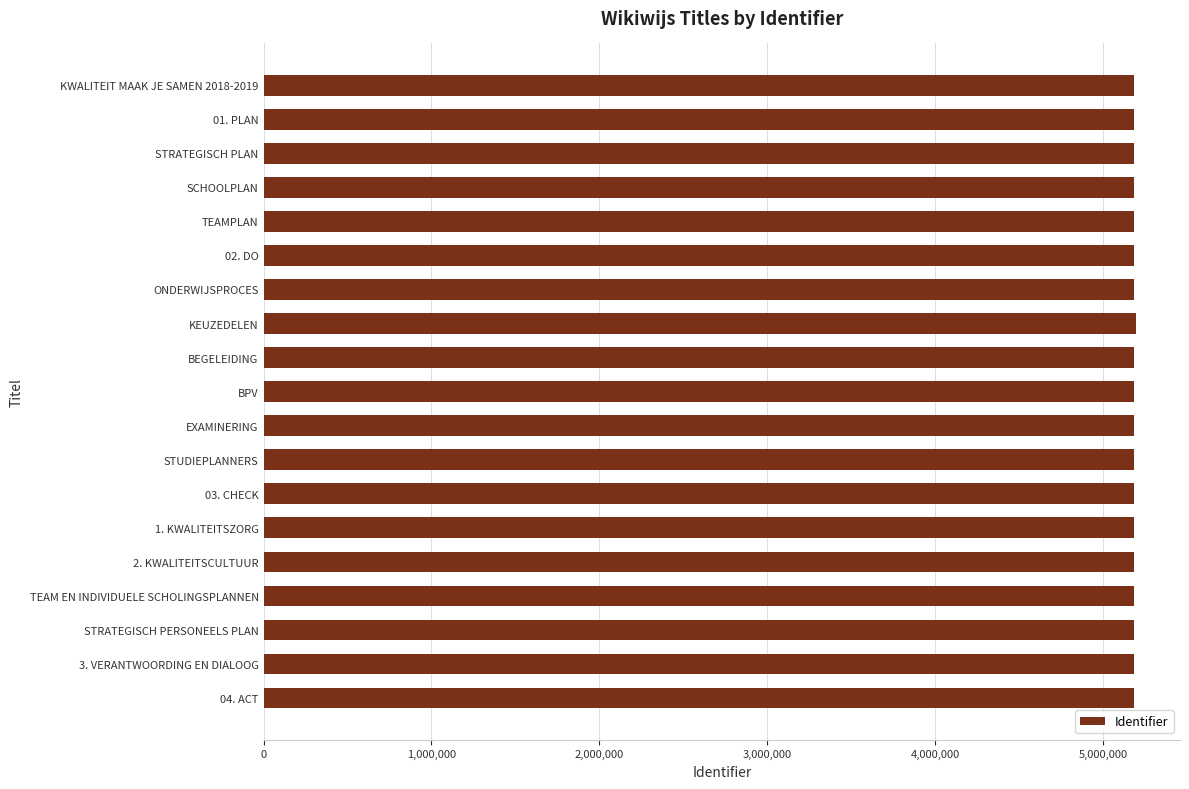

What is the sum of the values at STRATEGISCH PLAN and STRATEGISCH PERSONEELS PLAN?

10365736